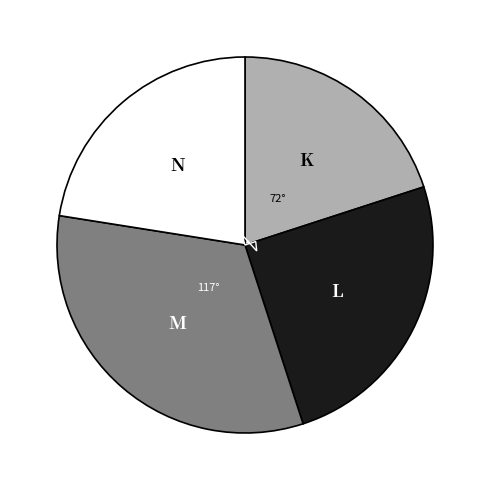

Does any single category account for the majority?

No